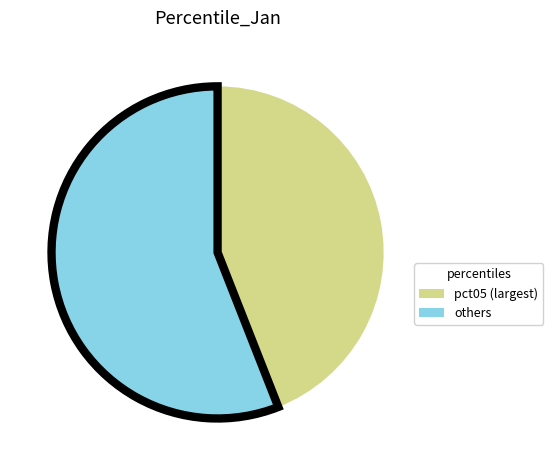

Does any single category account for the majority?

Yes